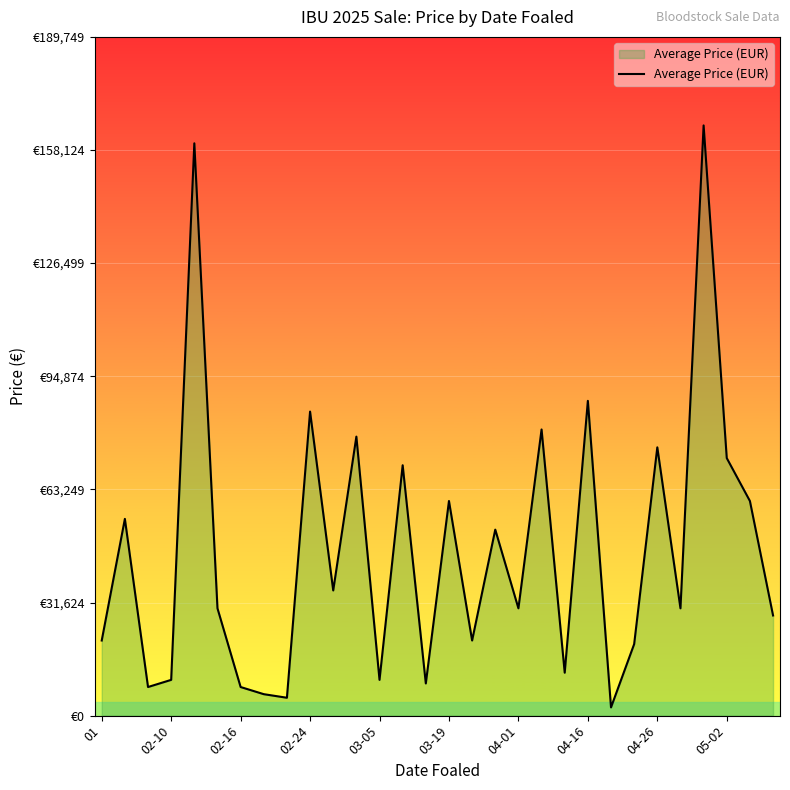

What is the sum of all values?

1385300